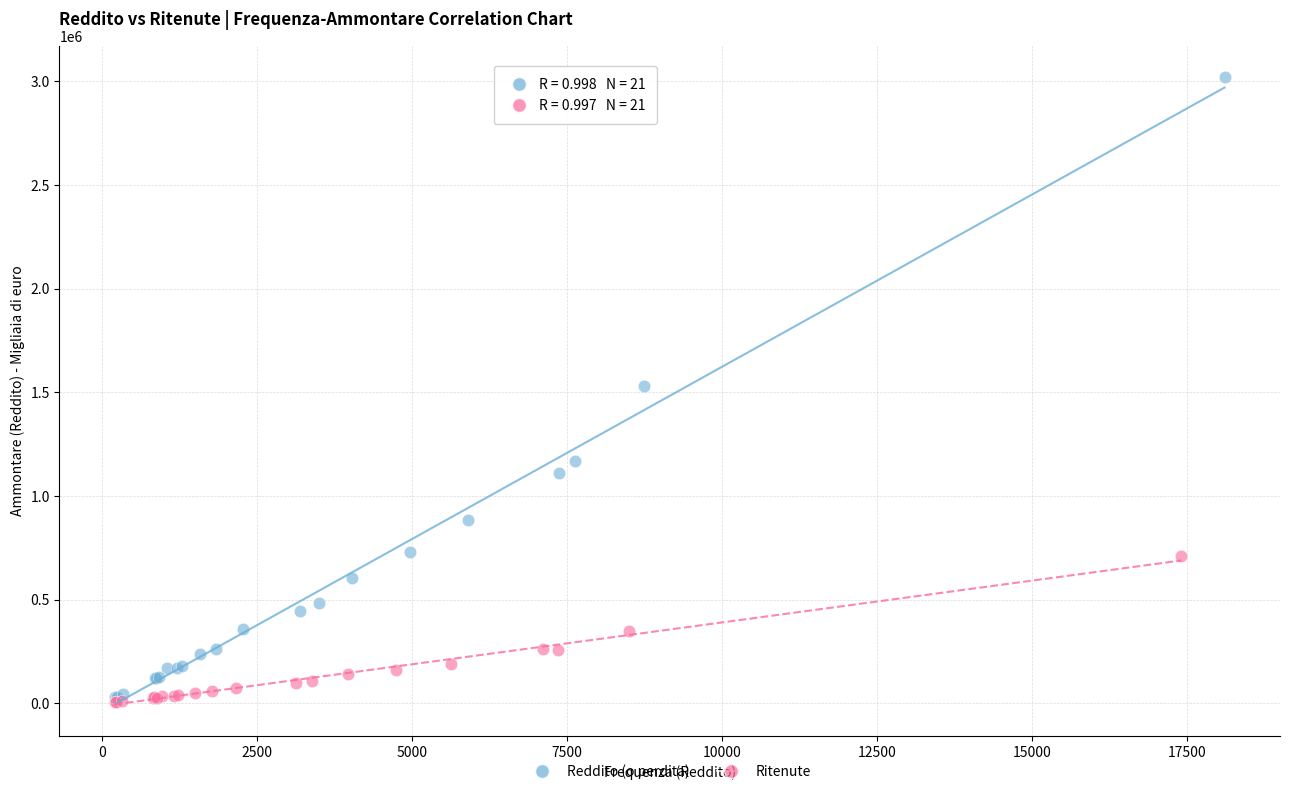

Which series contains the highest Y value?

Reddito (o perdita)